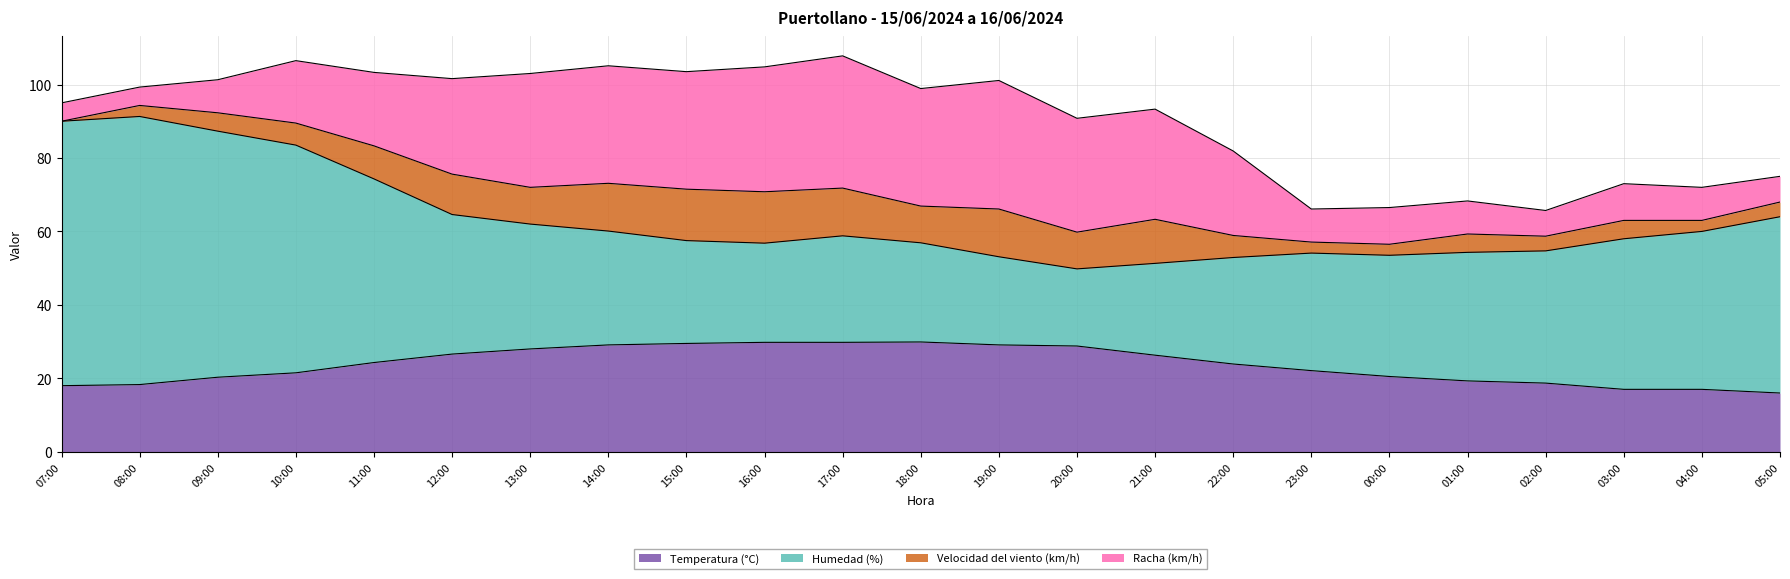

What value does the Humedad (%) series have at 08:00?

73.0